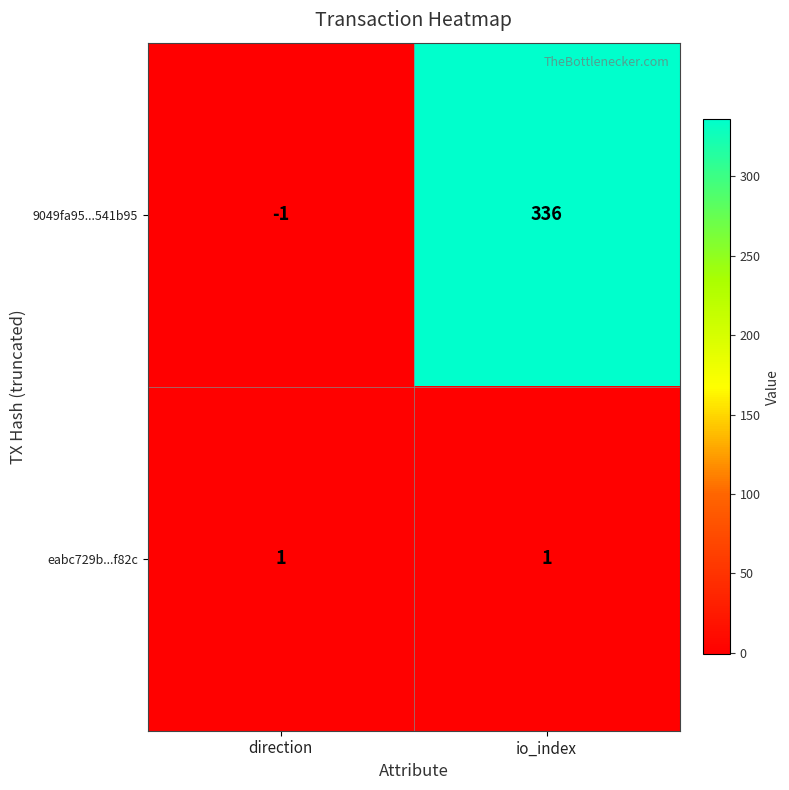

What is the approximate value of 9049fa95...541b95 at io_index, to the nearest 10?

340